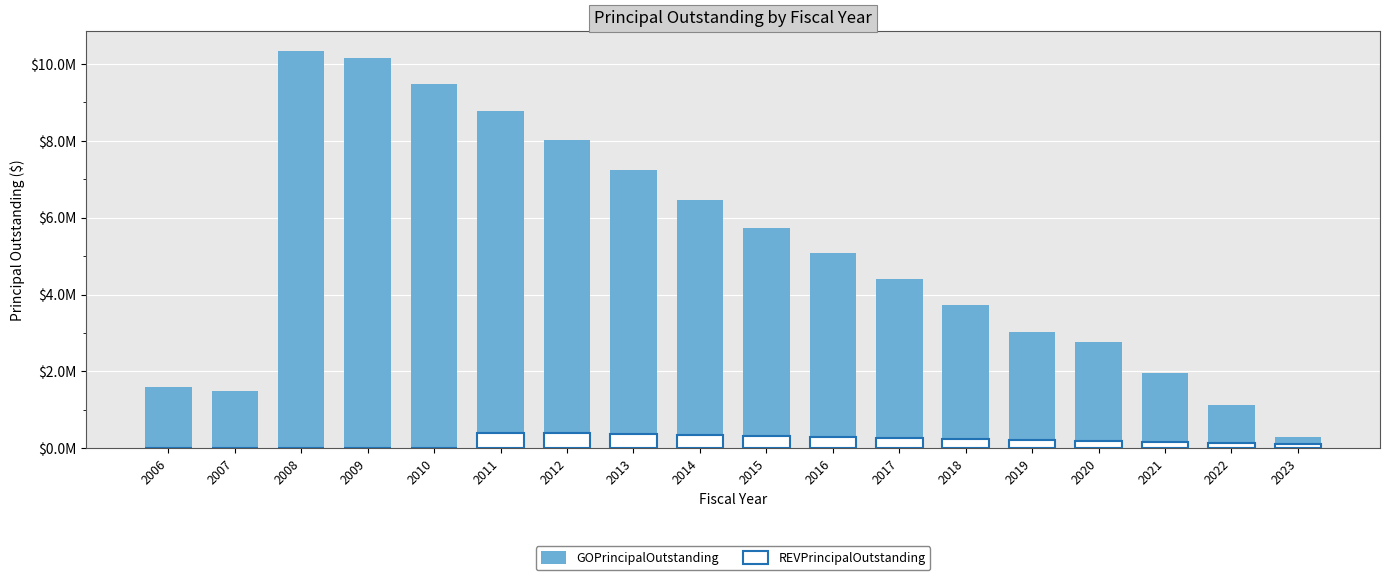

Between 2018 and 2014, which is larger?

2014